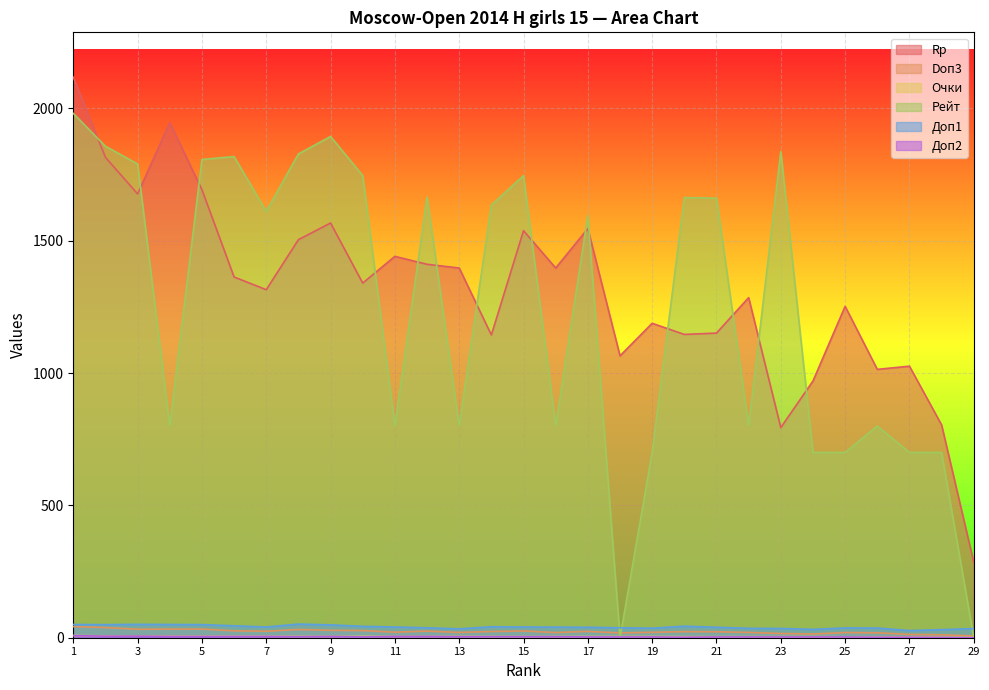

Where does the Рейт series first go above 1611?

1